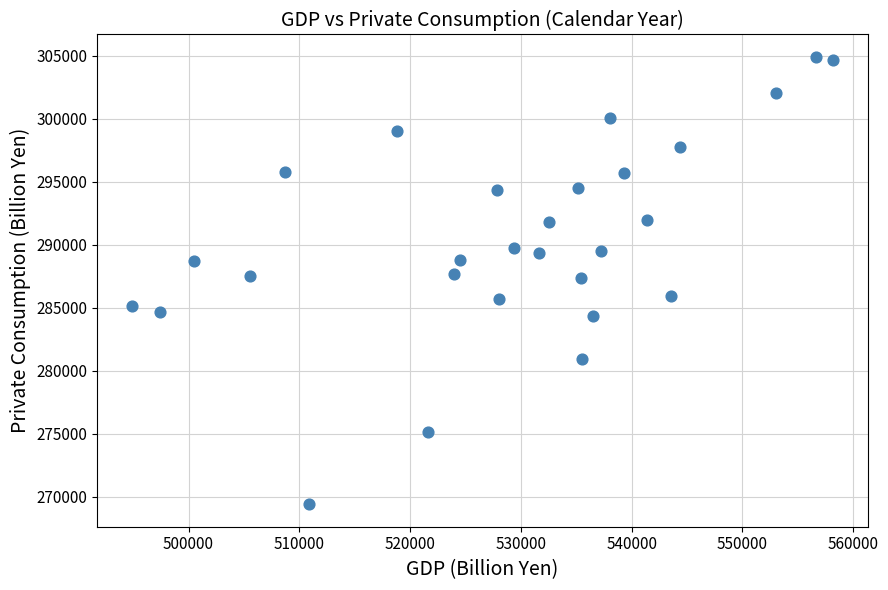

What is the range of Y values (max minus min)?

35487.0